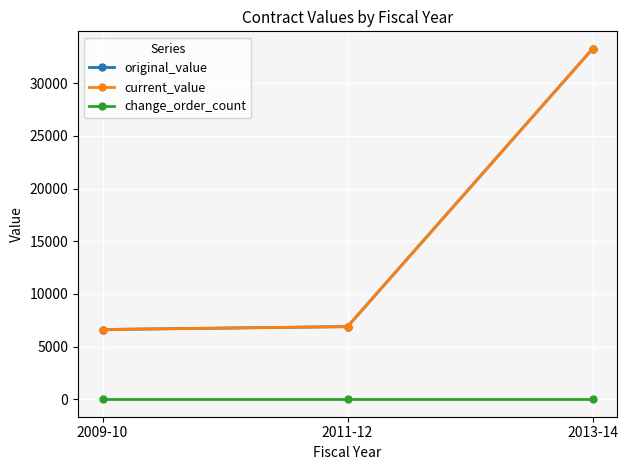

Reading left to right, extract all data points from this chart.

original_value: 6614.5	6890.0	33256.3
current_value: 6614.5	6890.0	33256.3
change_order_count: 0.0	0.0	0.0